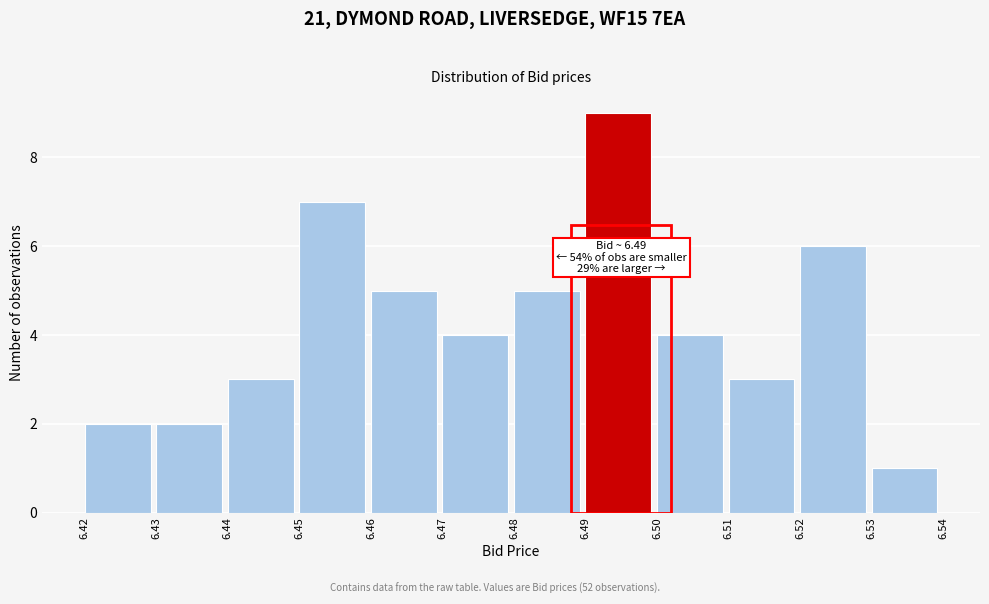

Which range on the x-axis has the tallest bar?

6.49 to 6.50